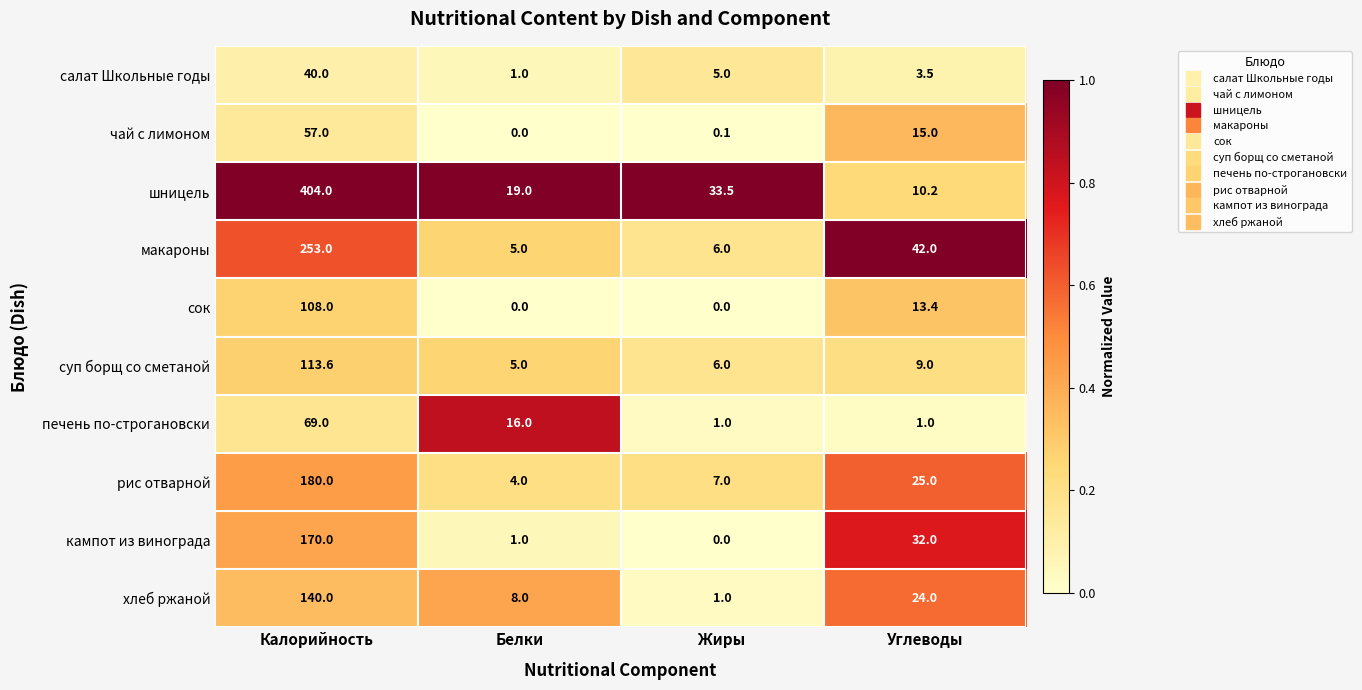

Which series has the largest range (max minus min)?

шницель